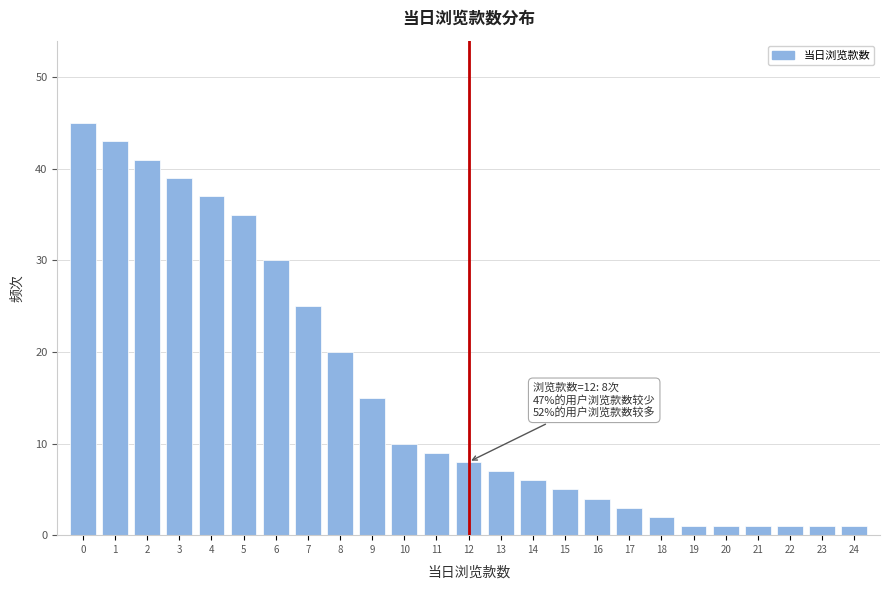

Reading left to right, extract all data points from this chart.

45	43	41	39	37	35	30	25	20	15	10	9	8	7	6	5	4	3	2	1	1	1	1	1	1